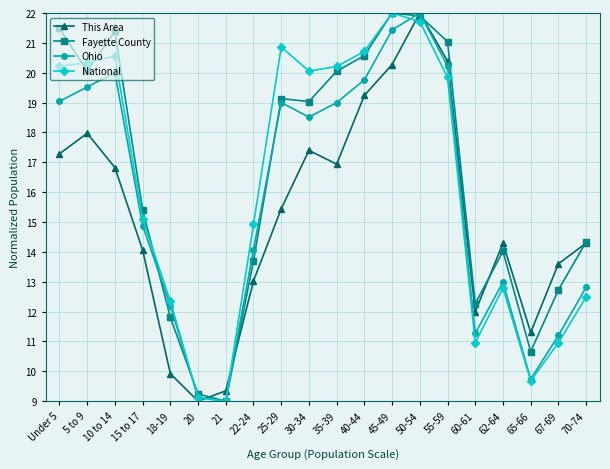

At which category does Fayette County reach its first local peak?

10 to 14